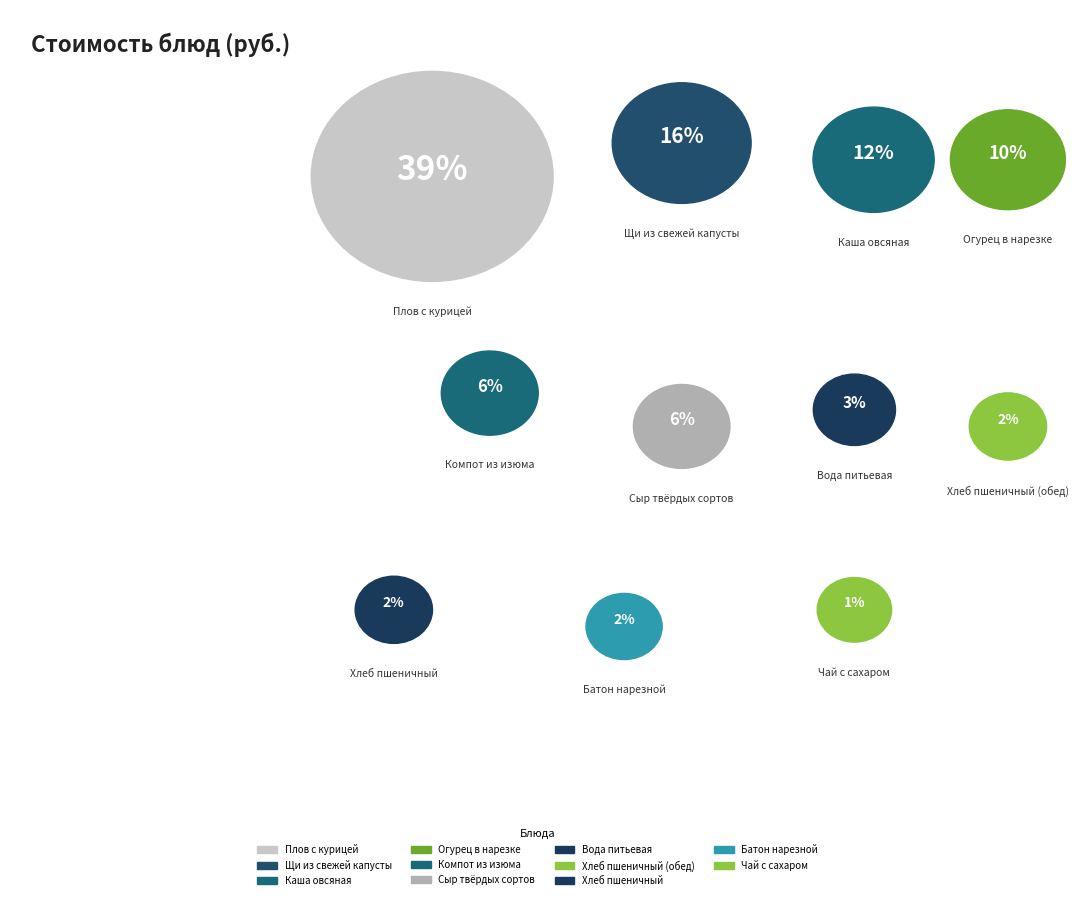

Which has a higher value, Компот из изюма or Плов с курицей?

Плов с курицей